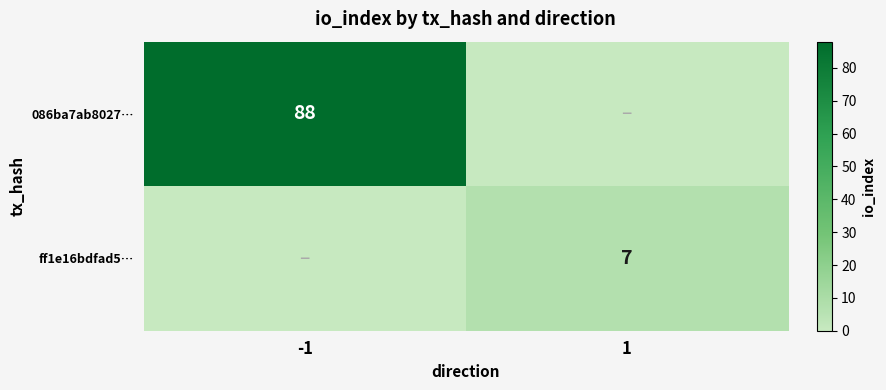

The value of 086ba7ab8027… at -1 is 58. True or false?

False